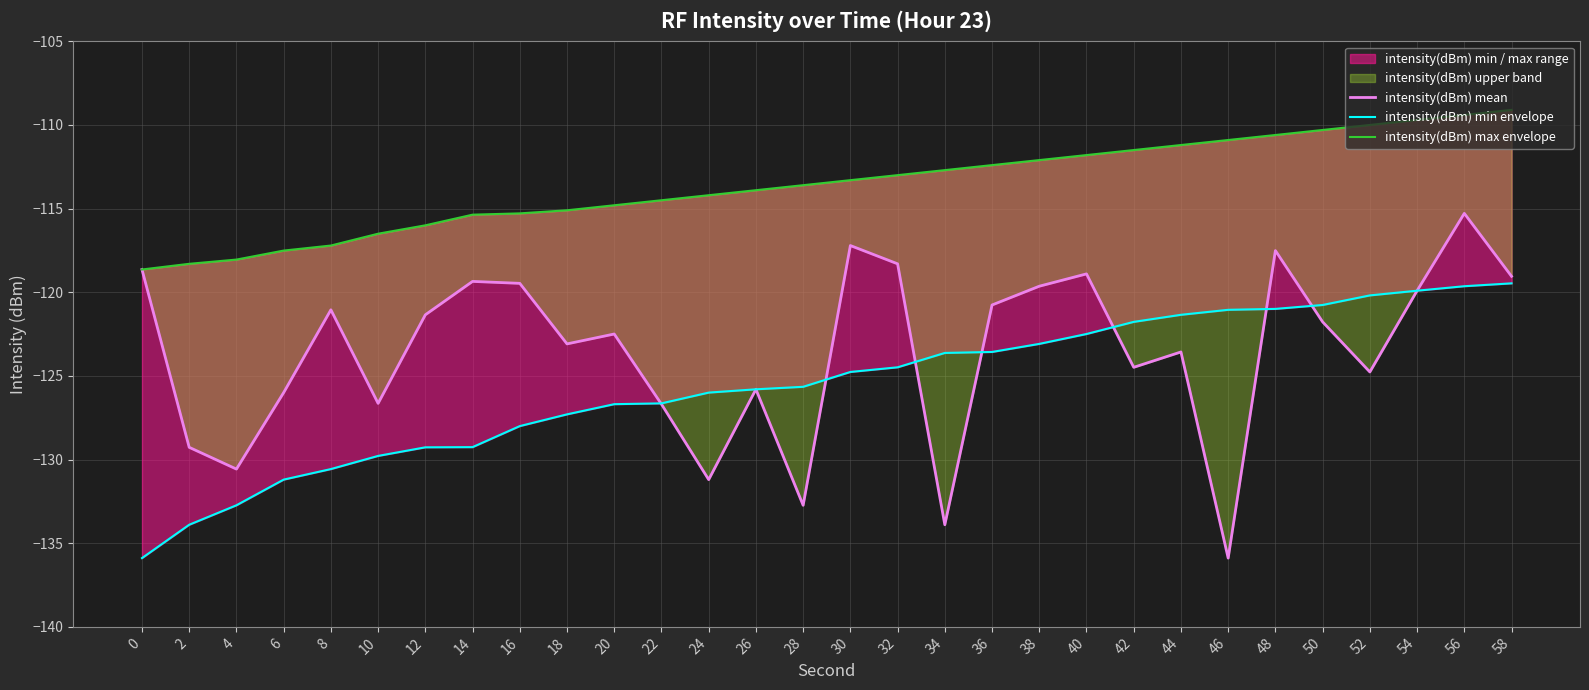

At how many categories does at least one series exceed -121?

30